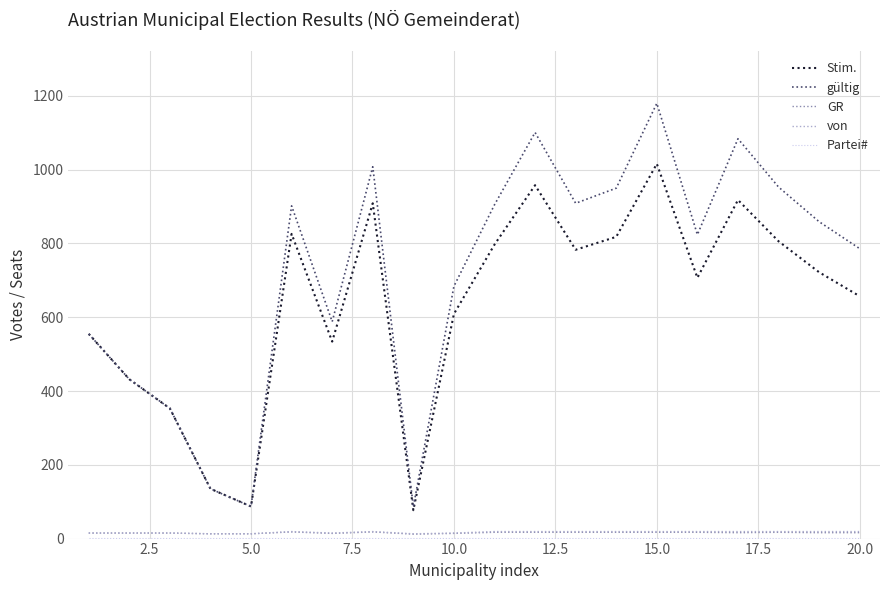

Which series has the largest total across all categories?

gültig